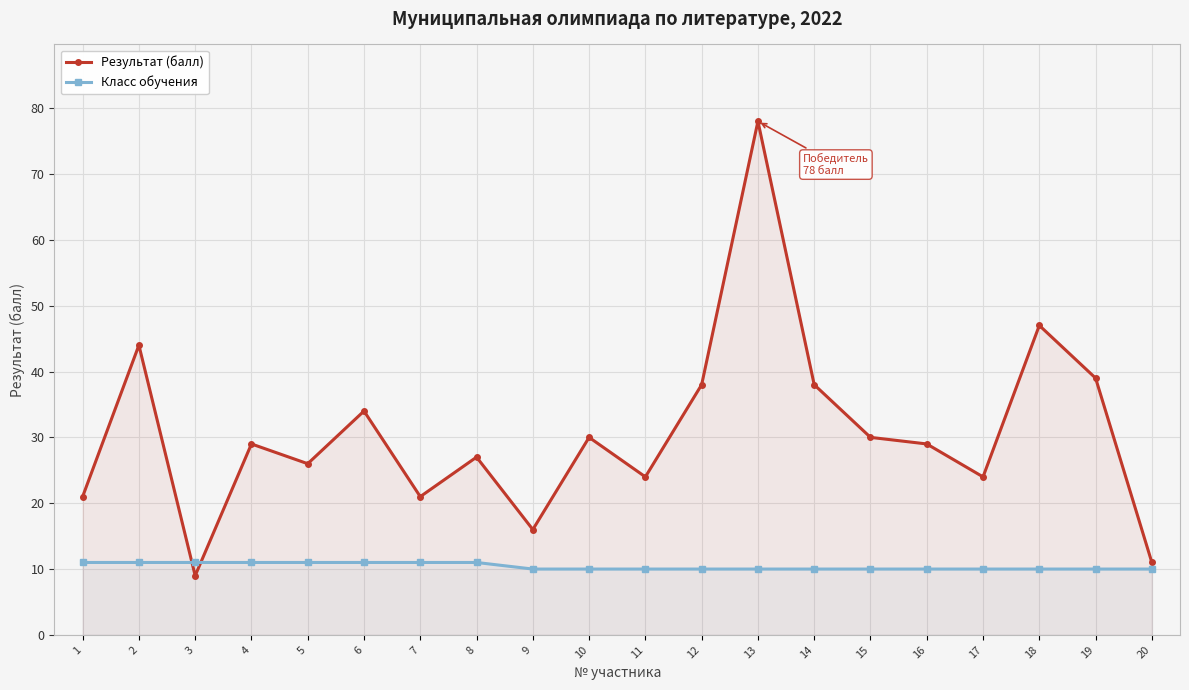

What is the minimum value for Результат (балл)?

9